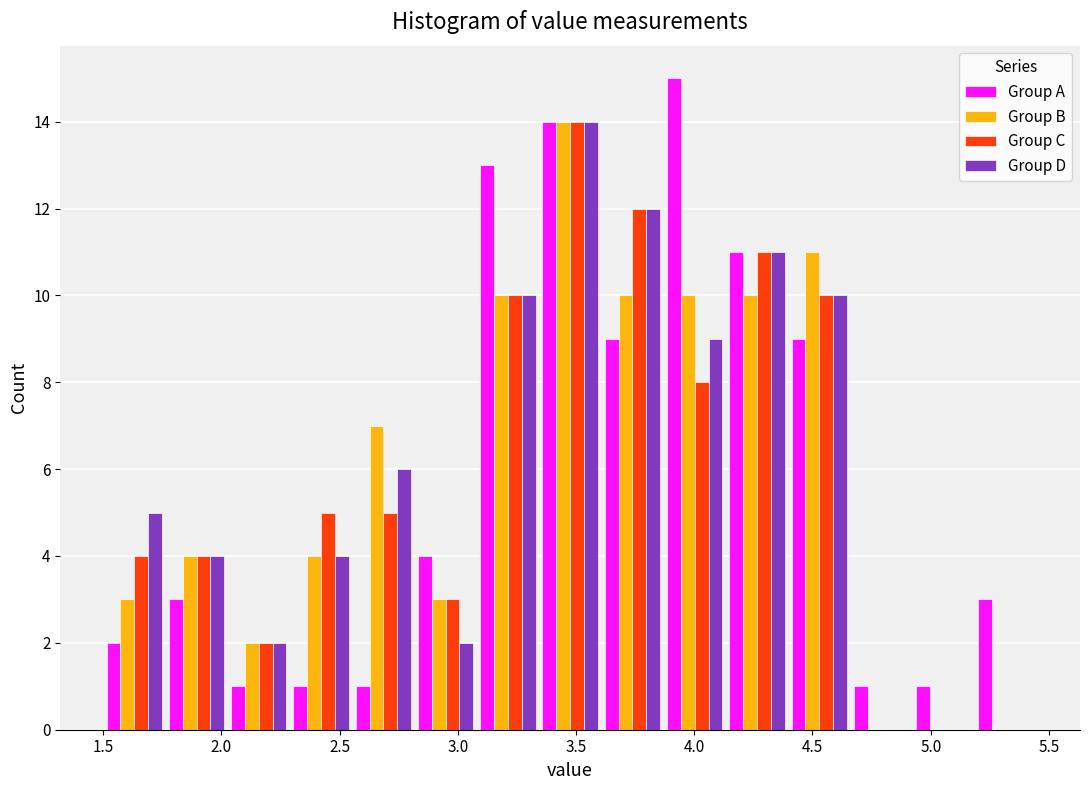

Reading left to right, list every range on the x-axis with the height of the bar of each series over it. Neither the bar edges nor the heights are printed on the chart, so give them approximately, as read against the axes.

1.50 to 1.75: Group A=2	Group B=3	Group C=4	Group D=5
1.75 to 2.05: Group A=3	Group B=4	Group C=4	Group D=4
2.05 to 2.30: Group A=1	Group B=2	Group C=2	Group D=2
2.30 to 2.55: Group A=1	Group B=4	Group C=5	Group D=4
2.55 to 2.80: Group A=1	Group B=7	Group C=5	Group D=6
2.80 to 3.10: Group A=4	Group B=3	Group C=3	Group D=2
3.10 to 3.35: Group A=13	Group B=10	Group C=10	Group D=10
3.35 to 3.60: Group A=14	Group B=14	Group C=14	Group D=14
3.60 to 3.85: Group A=9	Group B=10	Group C=12	Group D=12
3.85 to 4.15: Group A=15	Group B=10	Group C=8	Group D=9
4.15 to 4.40: Group A=11	Group B=10	Group C=11	Group D=11
4.40 to 4.65: Group A=9	Group B=11	Group C=10	Group D=10
4.65 to 4.90: Group A=1	Group B=0	Group C=0	Group D=0
4.90 to 5.20: Group A=1	Group B=0	Group C=0	Group D=0
5.20 to 5.45: Group A=3	Group B=0	Group C=0	Group D=0